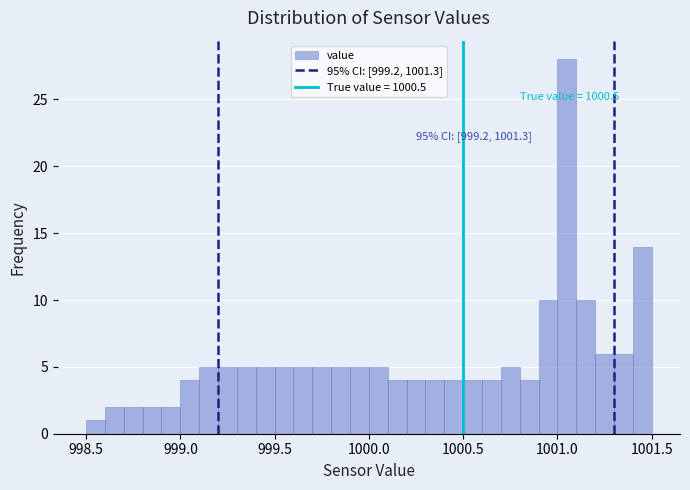

Around what value on the x-axis is the tallest bar? Give the approximate position of its centre, as read against the axis.

1001.05